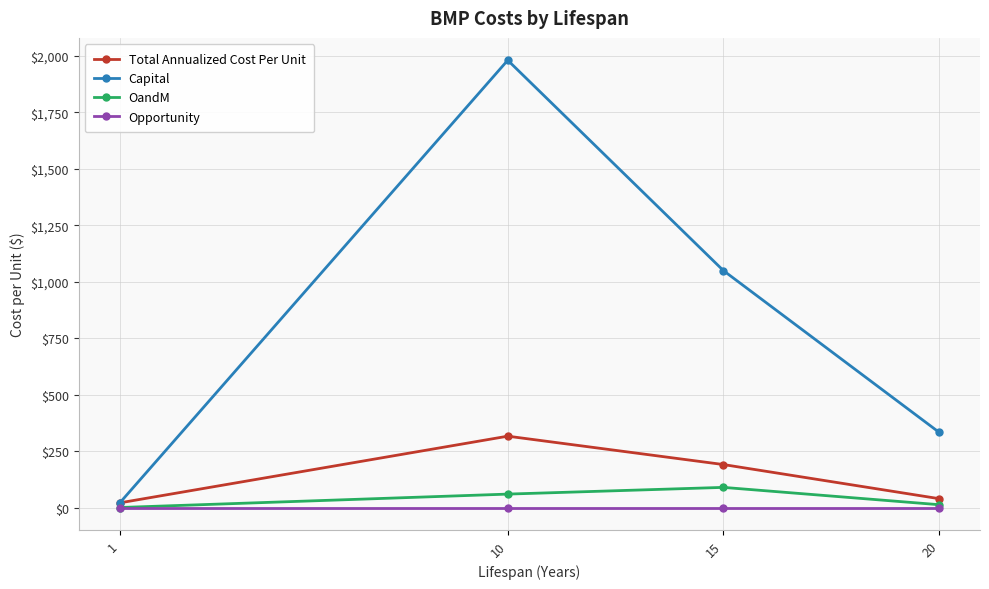

True or false: Opportunity and Capital intersect in this chart.

False